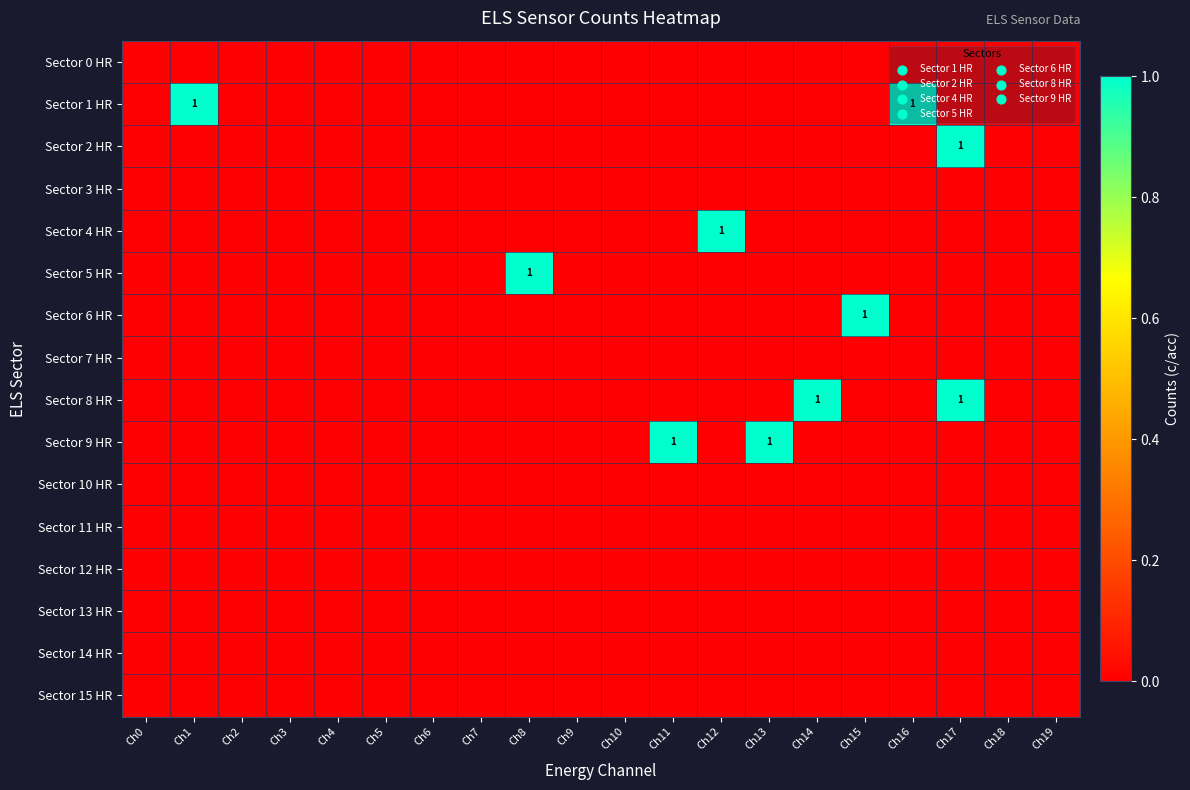

Which category has the lowest value across all series?

Ch0